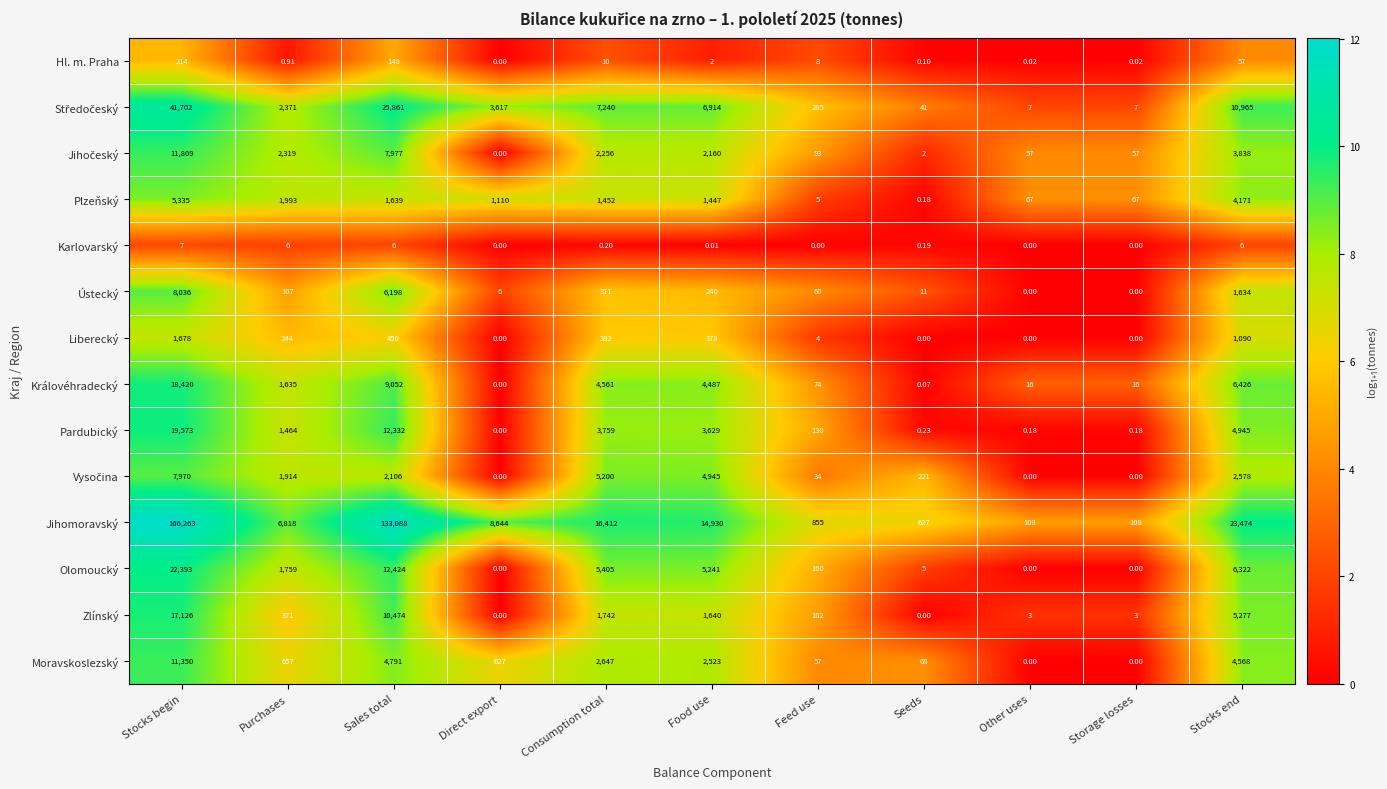

At how many categories does at least one series exceed 4?

11